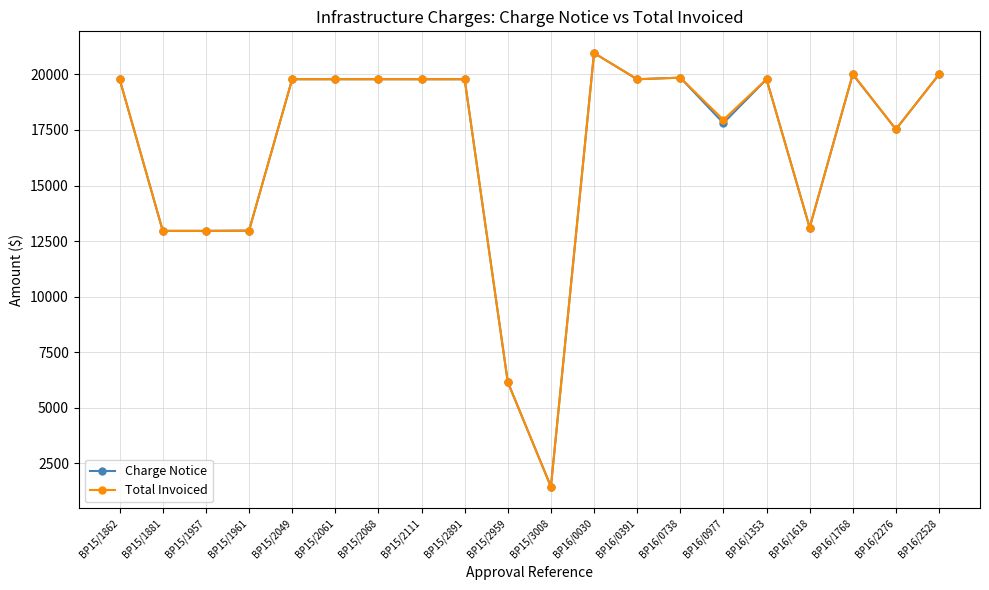

Does the chart display data point markers on the line(s)?

Yes